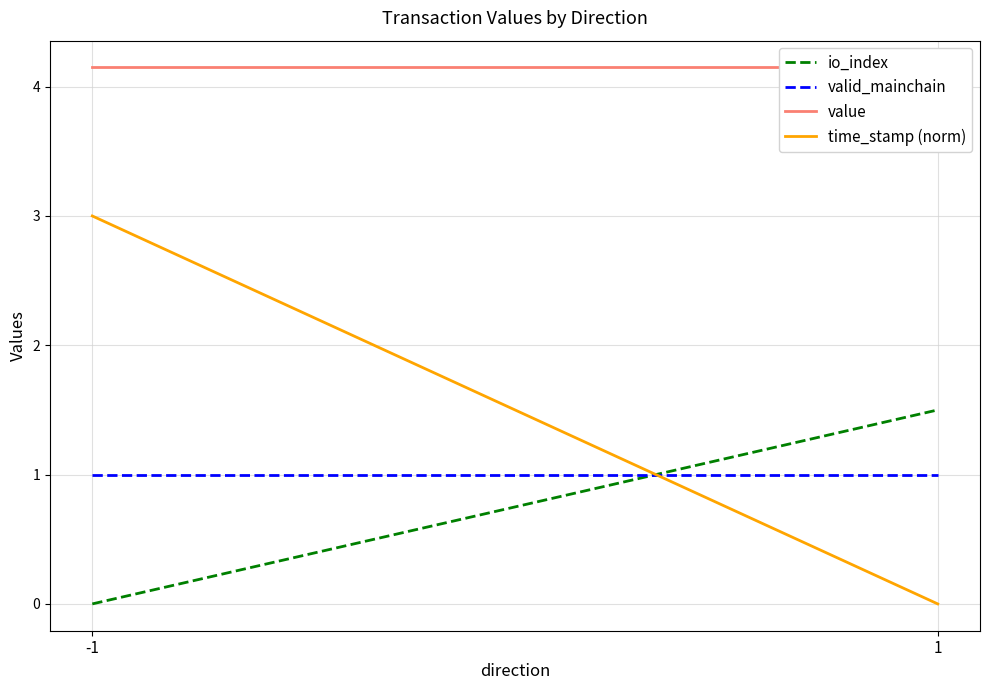

Is the value of valid_mainchain at 1 greater than the value of value at 1?

No